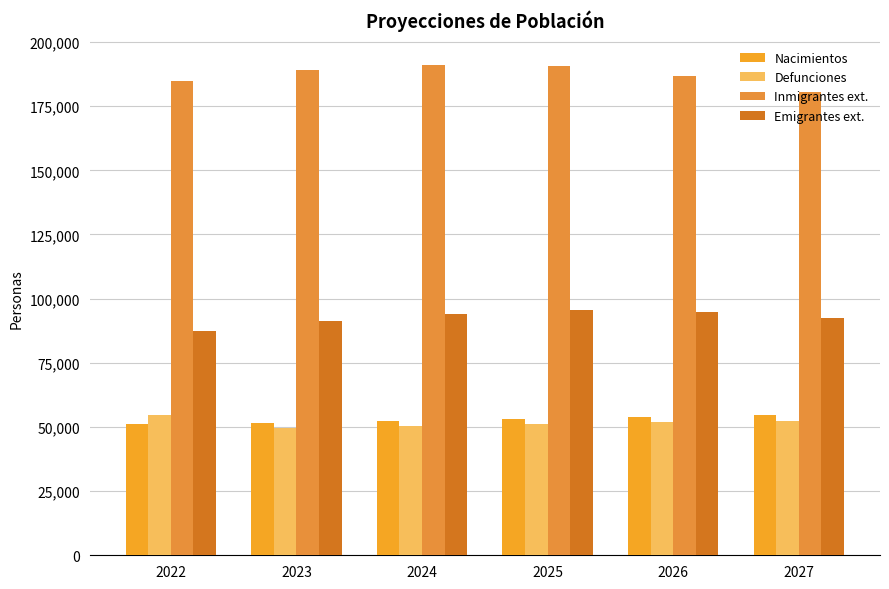

What is the value of the Inmigrantes ext. bar at the 5th from the left?

186827